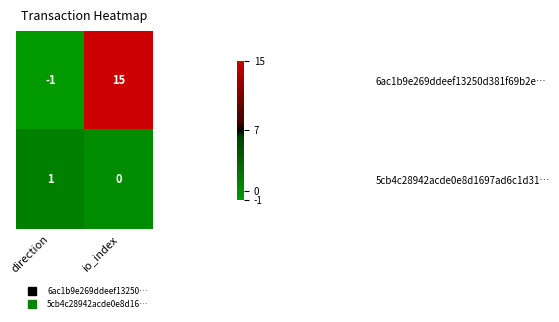

At which category does the chart reach its minimum across all series?

direction